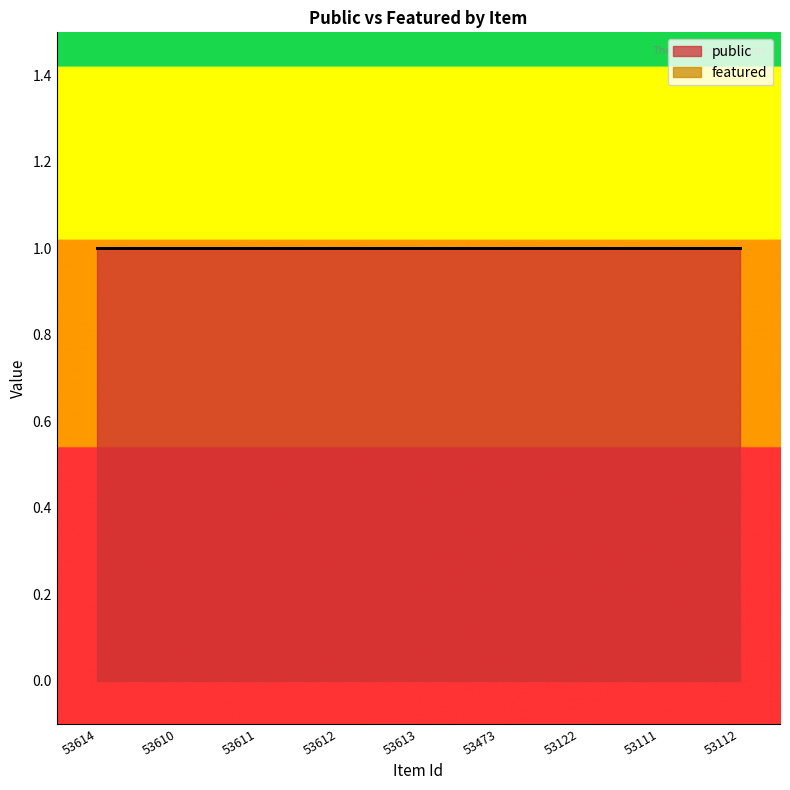

What is the greatest value displayed?

1